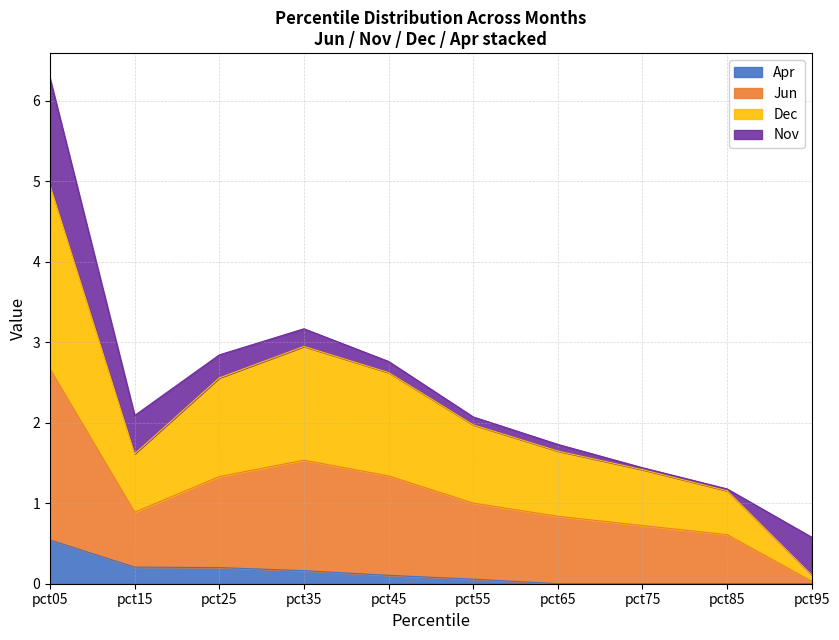

What is the highest value of the Apr series?

0.5